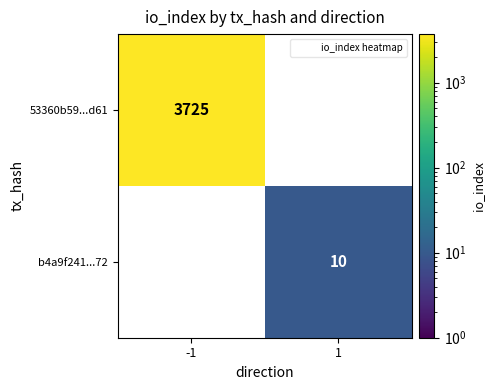

Which series has the largest total across all categories?

53360b59...d61